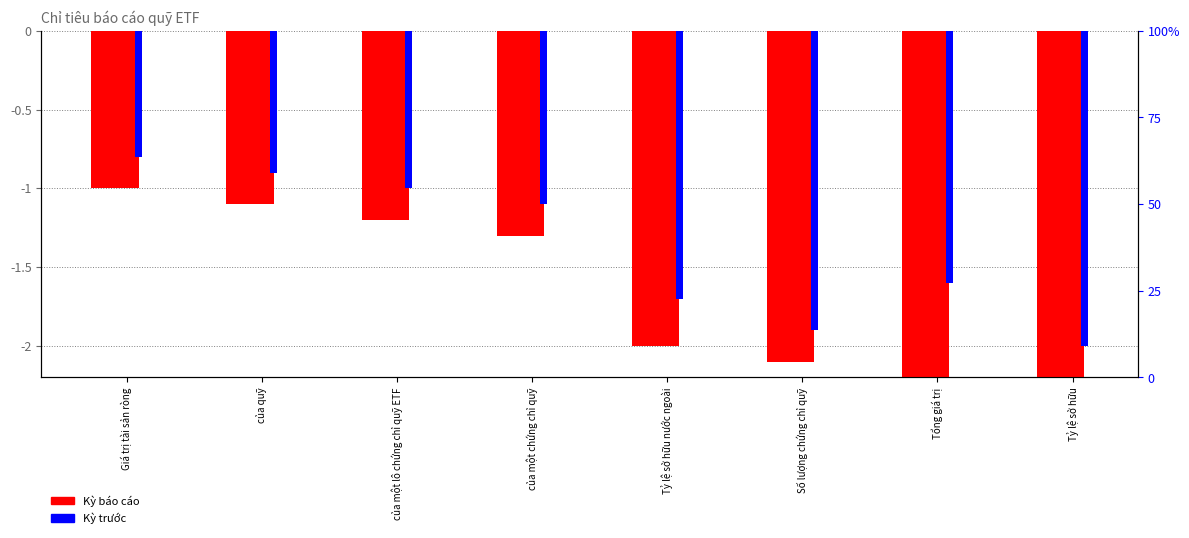

Is the value of Kỳ trước at của quỹ greater than the value of Kỳ báo cáo at của một chứng chỉ quỹ?

Yes